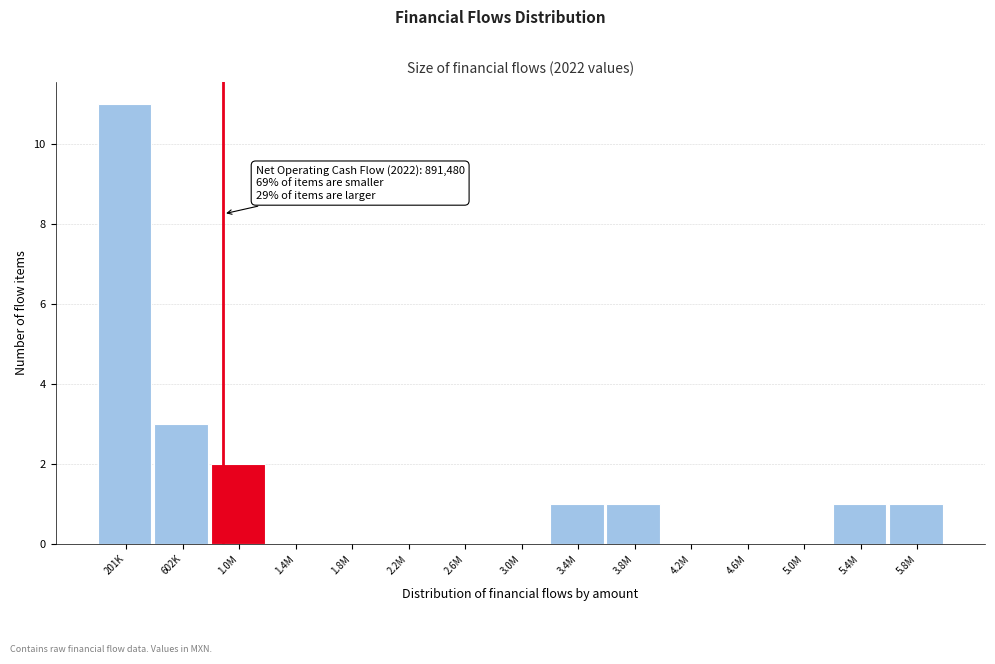

Reading left to right, extract all data points from this chart.

201K=11	602K=3	1.0M=2	1.4M=0	1.8M=0	2.2M=0	2.6M=0	3.0M=0	3.4M=1	3.8M=1	4.2M=0	4.6M=0	5.0M=0	5.4M=1	5.8M=1